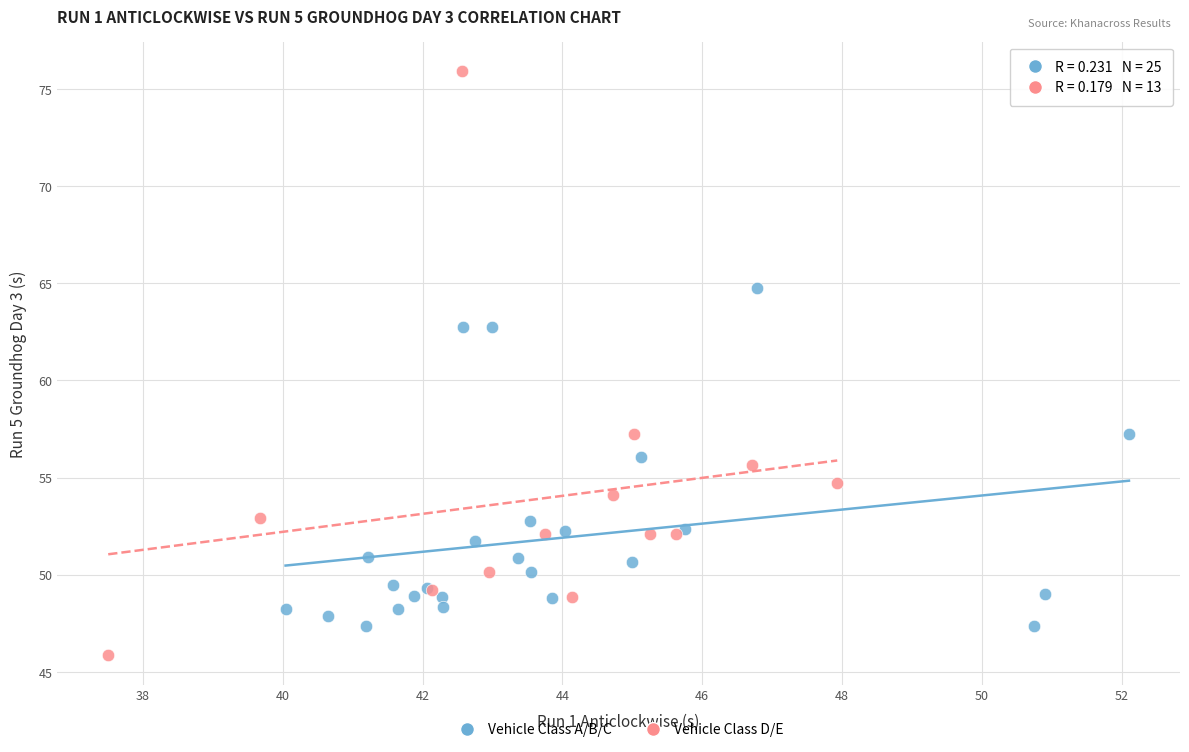

Which series reaches the maximum Y coordinate?

Vehicle Class D/E